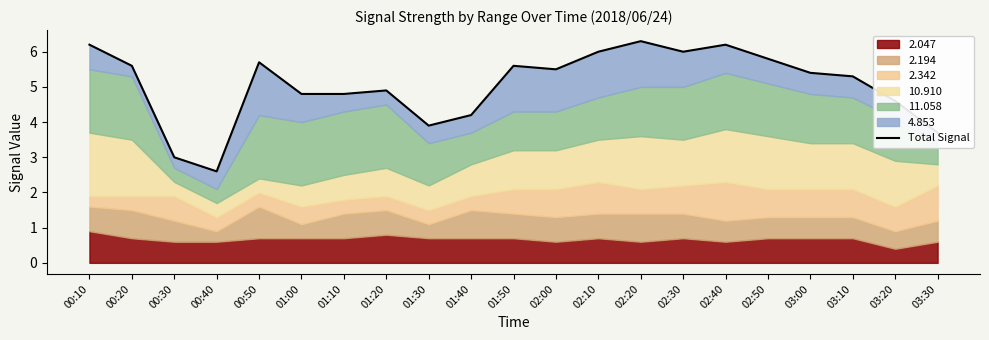

At which category does the data reach its first local peak?

00:50